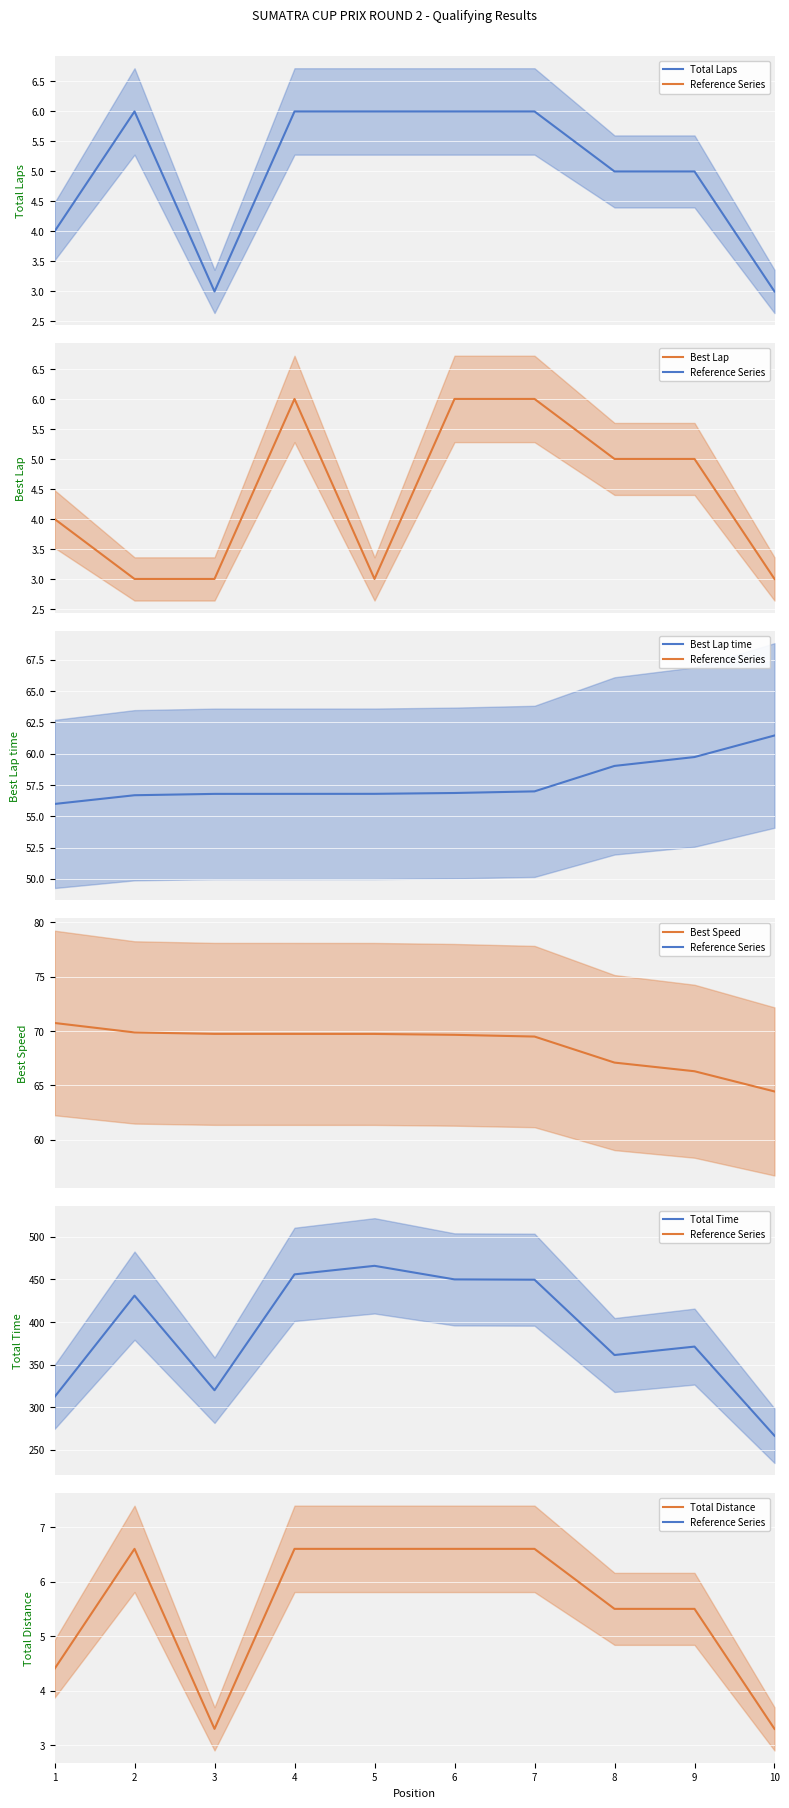

What is the smallest value displayed?

3.0